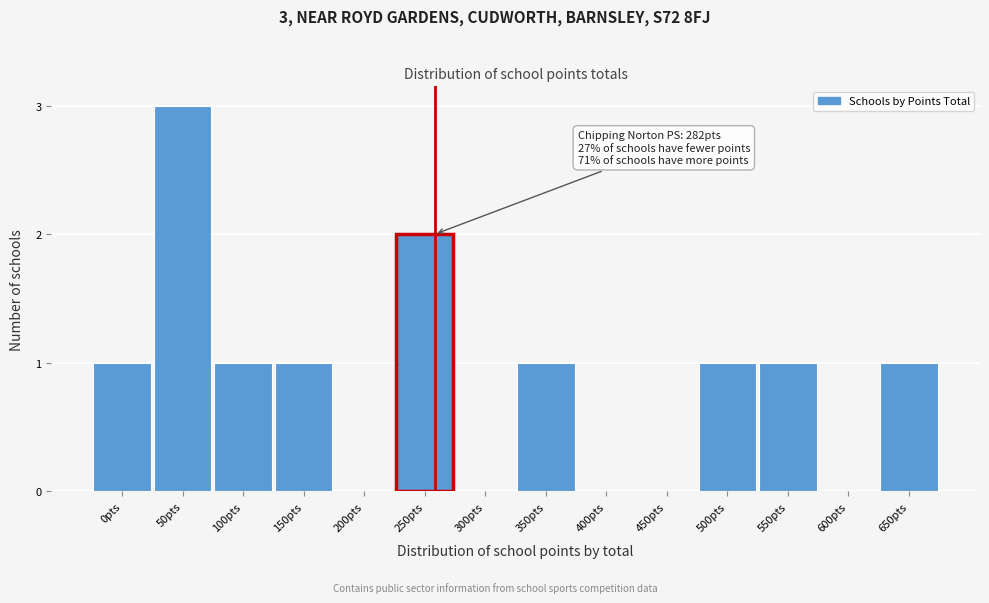

Reading left to right, transcribe all the data shown in this chart.

0pts=1	50pts=3	100pts=1	150pts=1	200pts=0	250pts=2	300pts=0	350pts=1	400pts=0	450pts=0	500pts=1	550pts=1	600pts=0	650pts=1